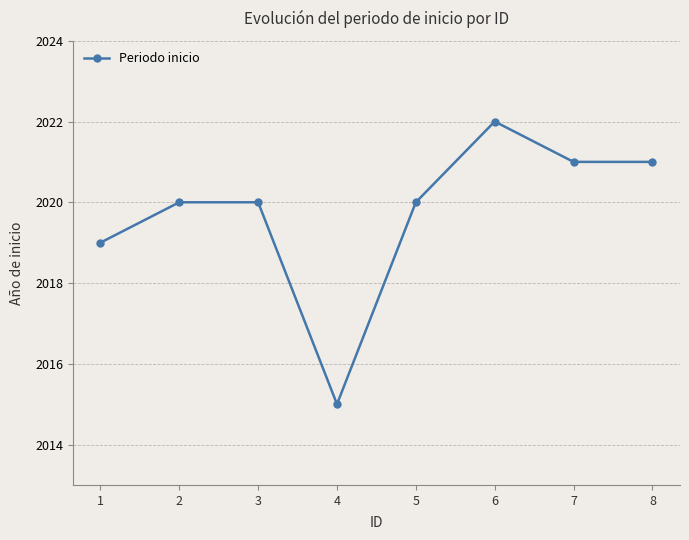

At which label is the value closest to 2018?

1